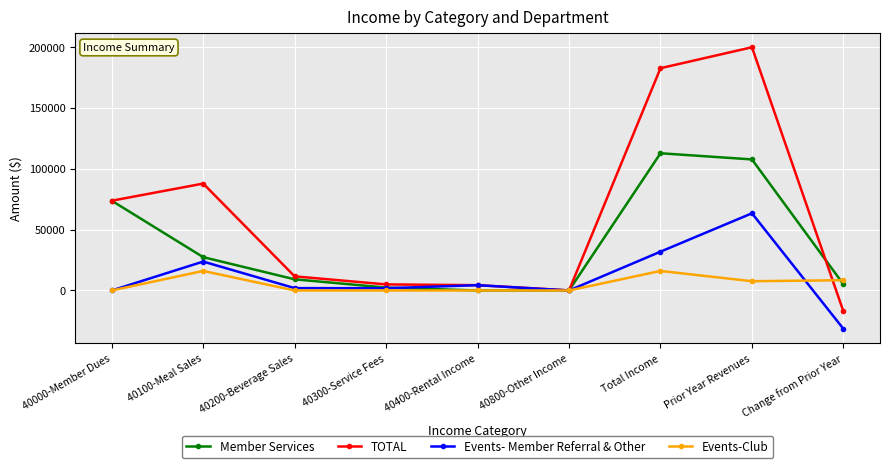

After their last crossing, which series has the higher values: Events-Club or TOTAL?

Events-Club